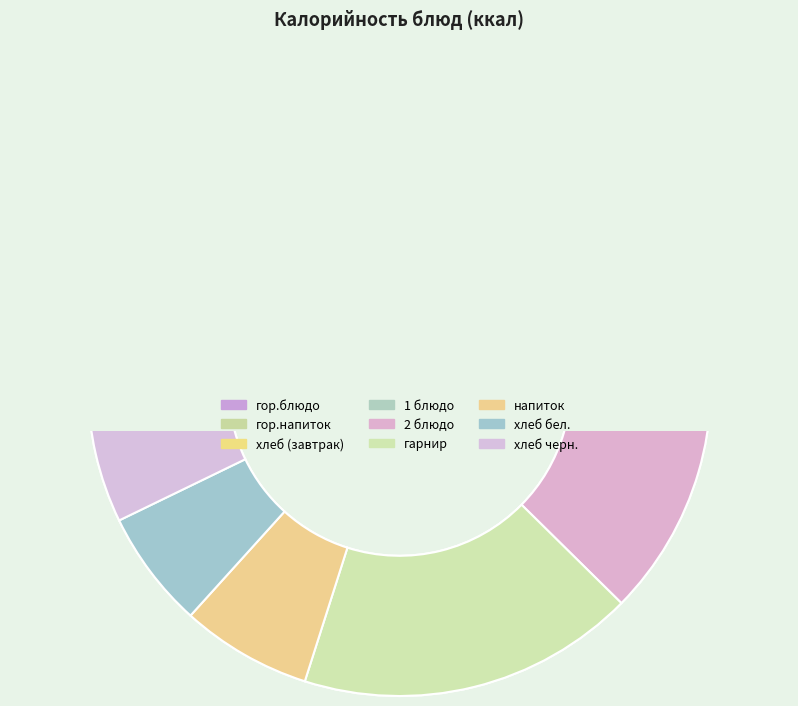

Rank the categories by value from lowest to highest.

гор.напиток, 1 блюдо, хлеб бел., напиток, хлеб (завтрак), хлеб черн., 2 блюдо, гарнир, гор.блюдо